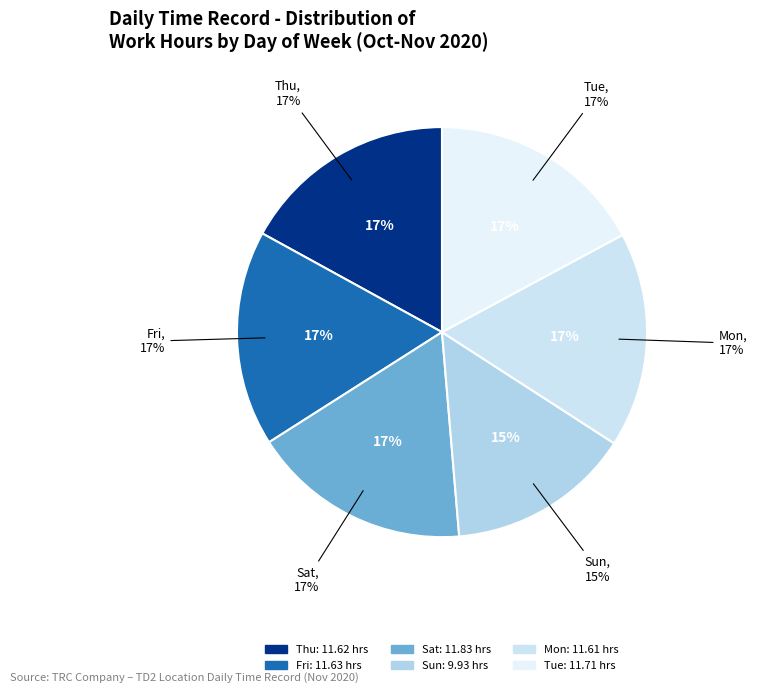

How many segments does this pie chart have?

6